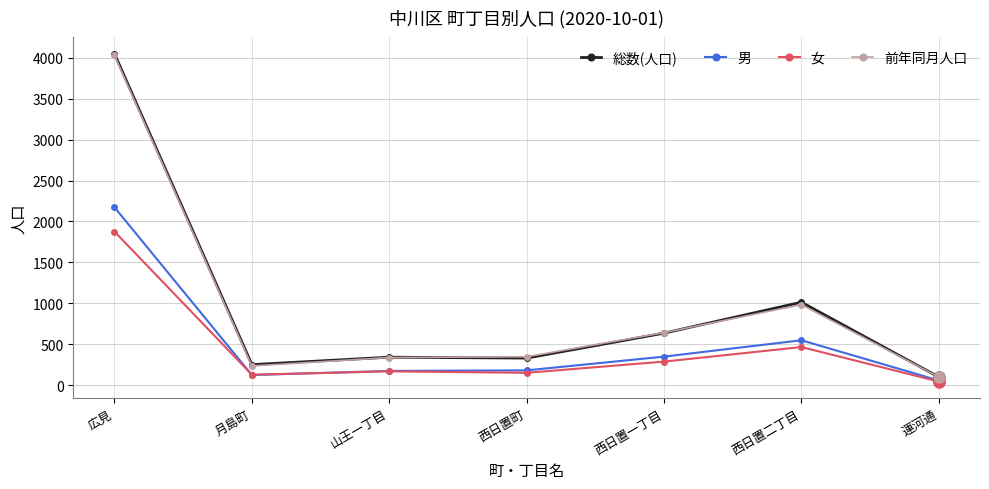

What are all the series names shown in the legend?

総数(人口), 男, 女, 前年同月人口